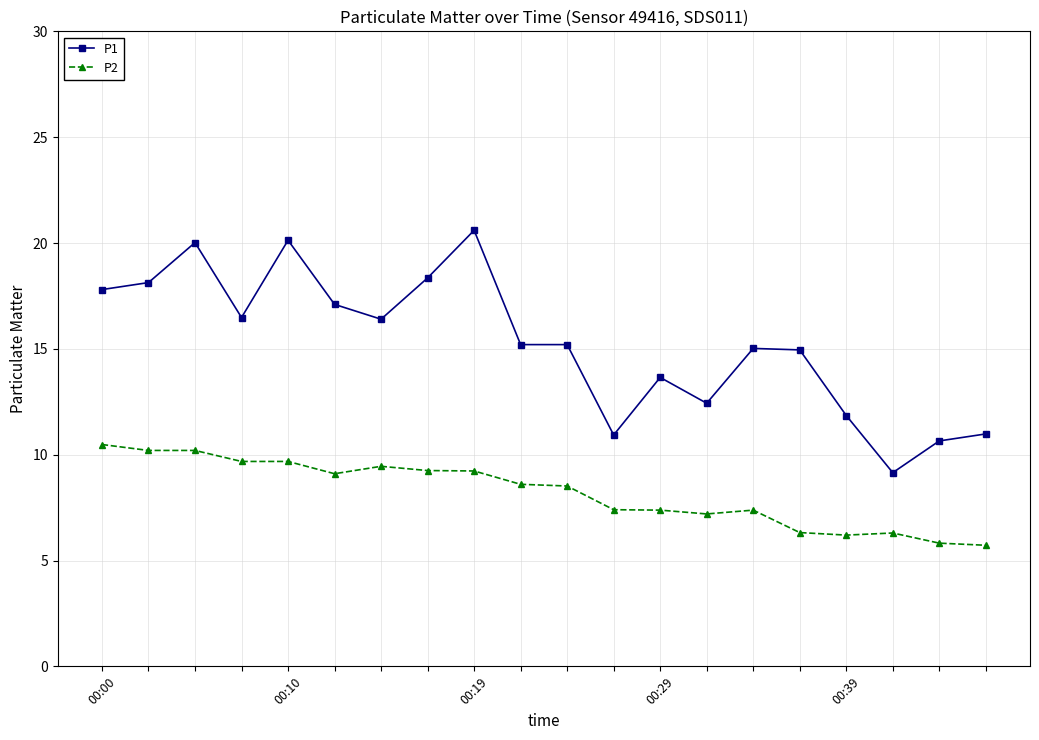

Which series has the largest total across all categories?

P1